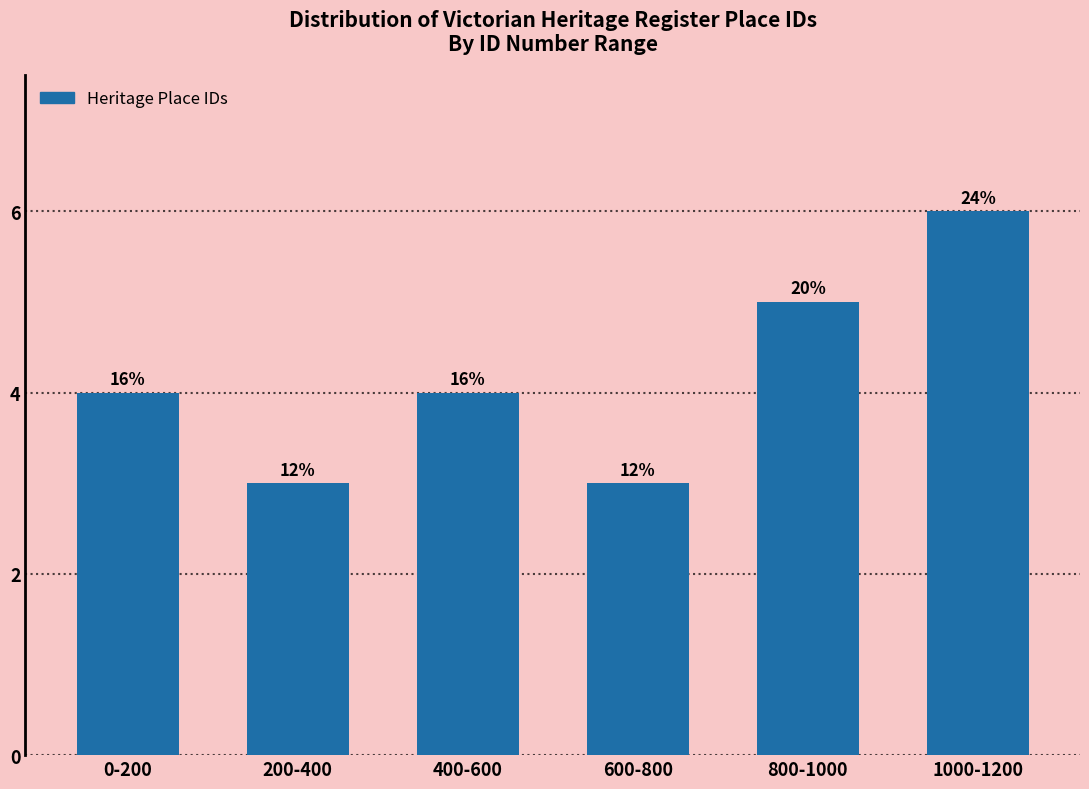

Does the chart contain any negative values?

No